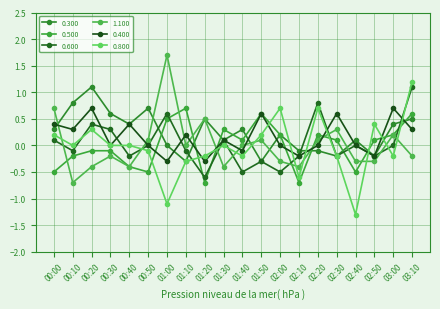

How many distinct data groups are displayed?

6